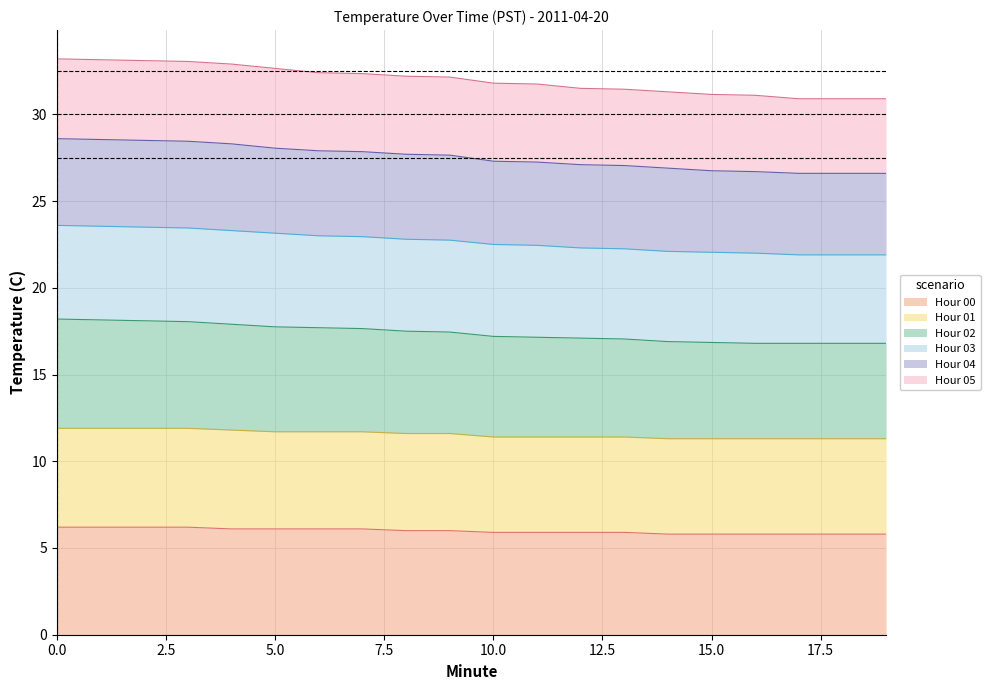

True or false: Hour 04 has a value of 46.6 at 19.

False